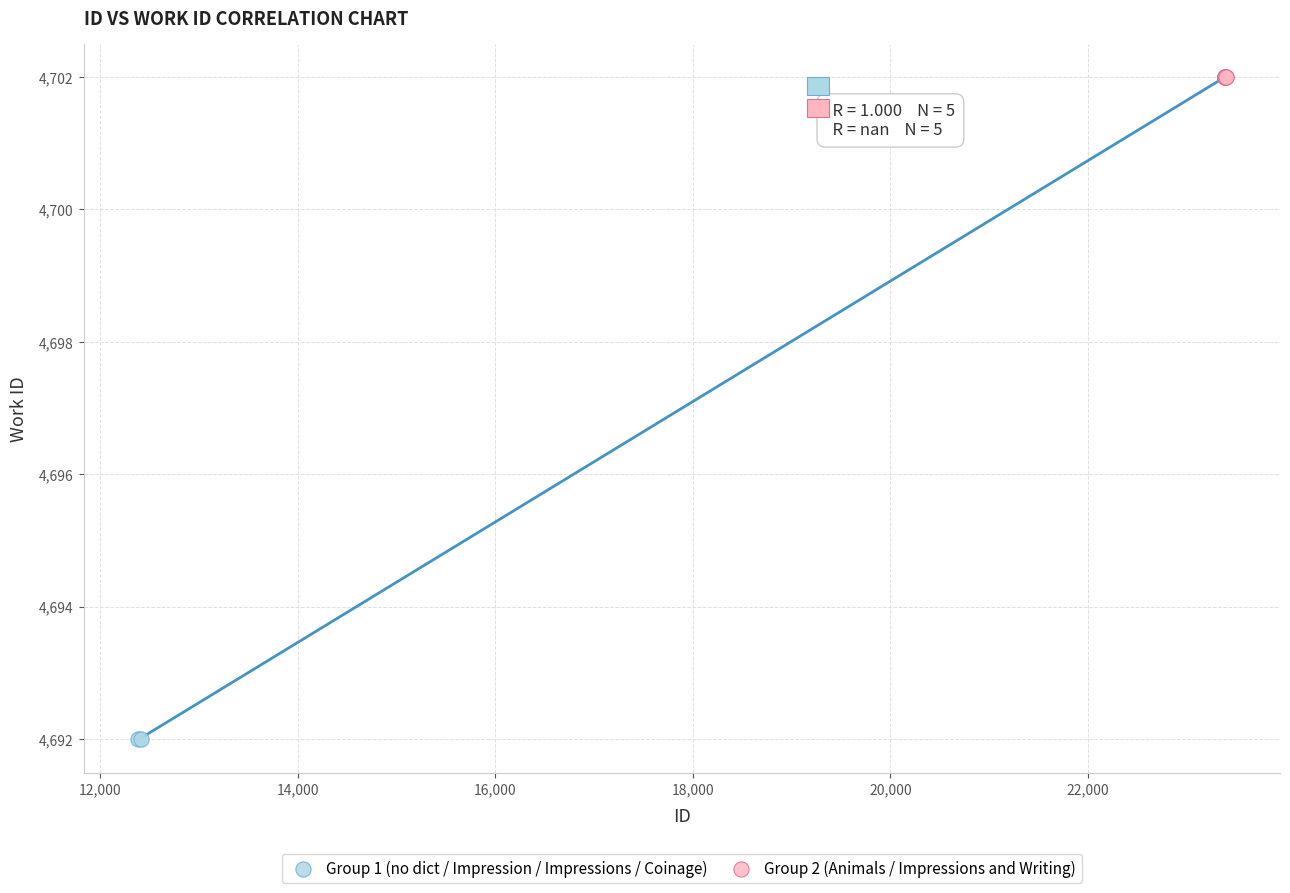

Which series contains the lowest Y value?

Group 1 (no dict / Impression / Impressions / Coinage)